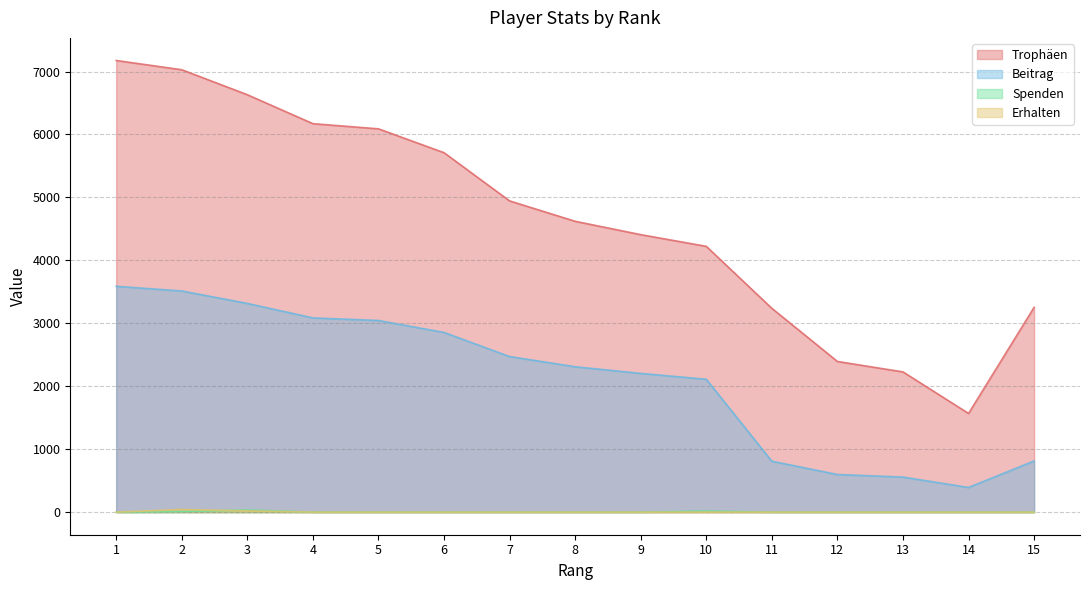

What are all the series names shown in the legend?

Trophäen, Beitrag, Spenden, Erhalten